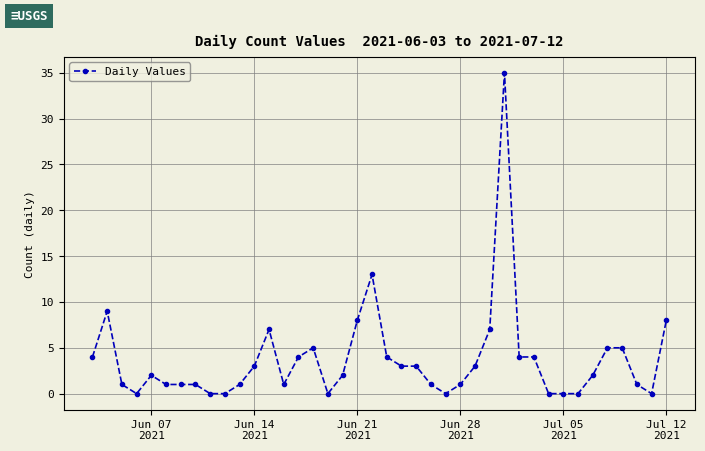

What is the maximum value shown in the chart?

35